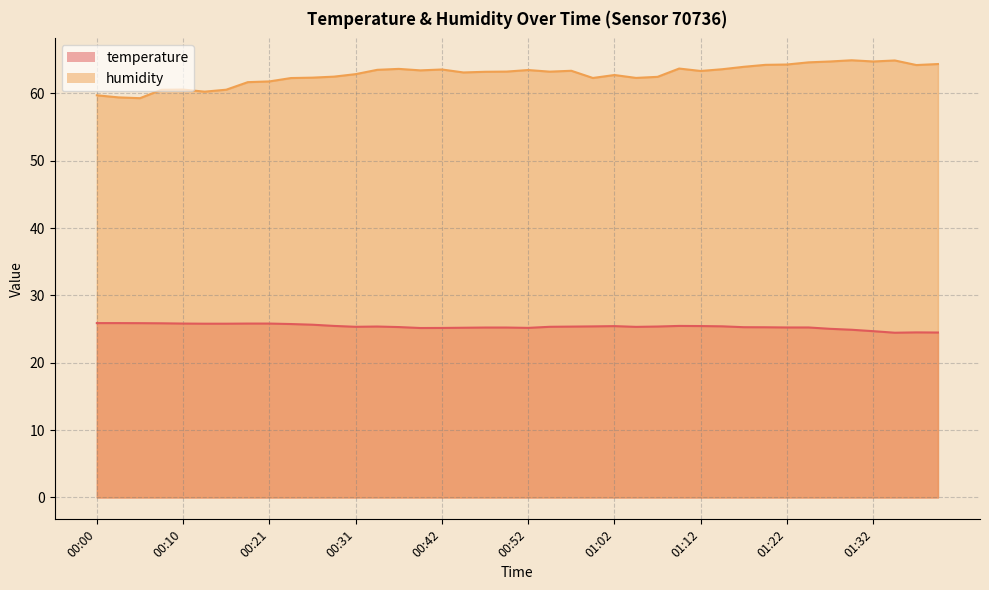

At 00:21, list the series in order from smallest to largest.

temperature, humidity